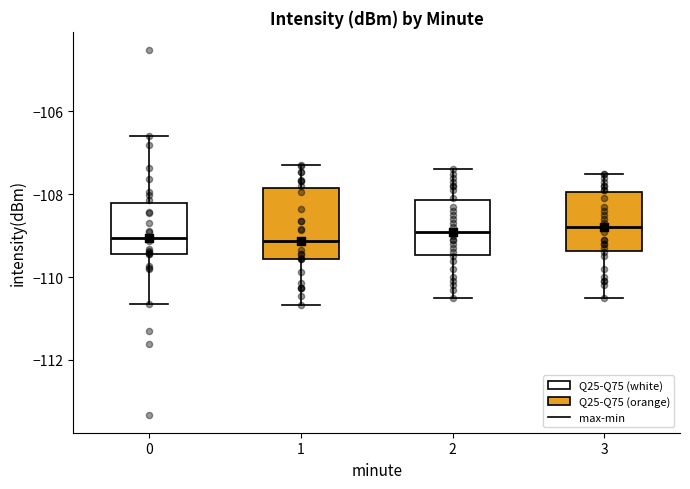

Reading left to right, read every box against the y-axis: the position of its median line, the range the box covers, and the ends of its whiskers. The values are not printed on the chart, so give them approximately, as read against the axis.

0: median -109.0, box -109.4 to -108.2, whiskers -110.6 to -106.6
1: median -109.2, box -109.6 to -107.8, whiskers -110.6 to -107.2
2: median -108.8, box -109.4 to -108.2, whiskers -110.4 to -107.4
3: median -108.8, box -109.4 to -108.0, whiskers -110.4 to -107.4